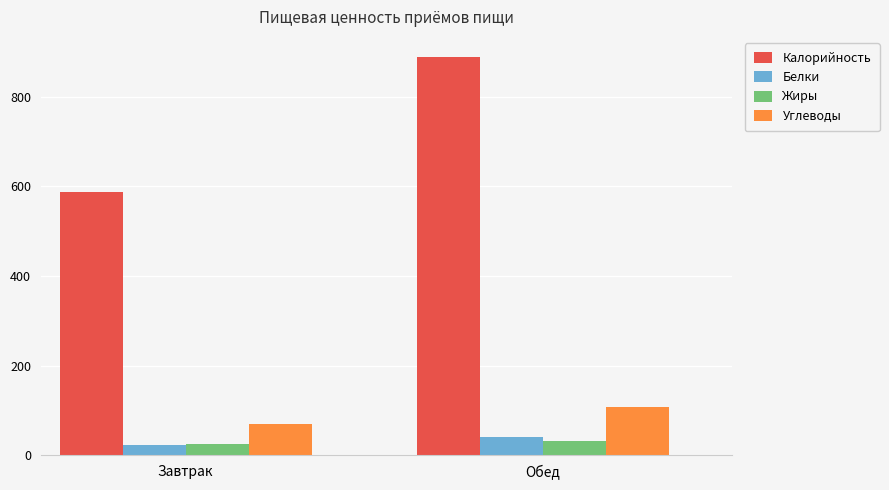

Are the bars grouped side by side (vs. stacked)?

Yes